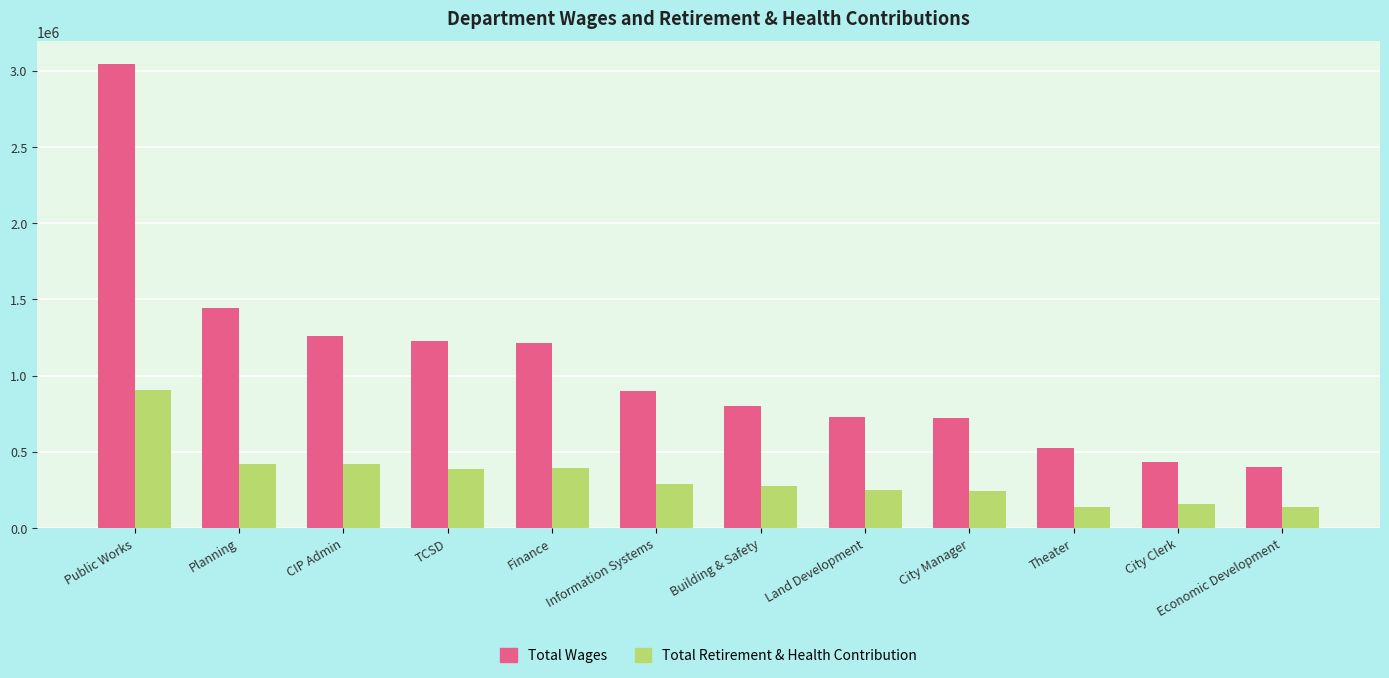

What are all the series names shown in the legend?

Total Wages, Total Retirement & Health Contribution